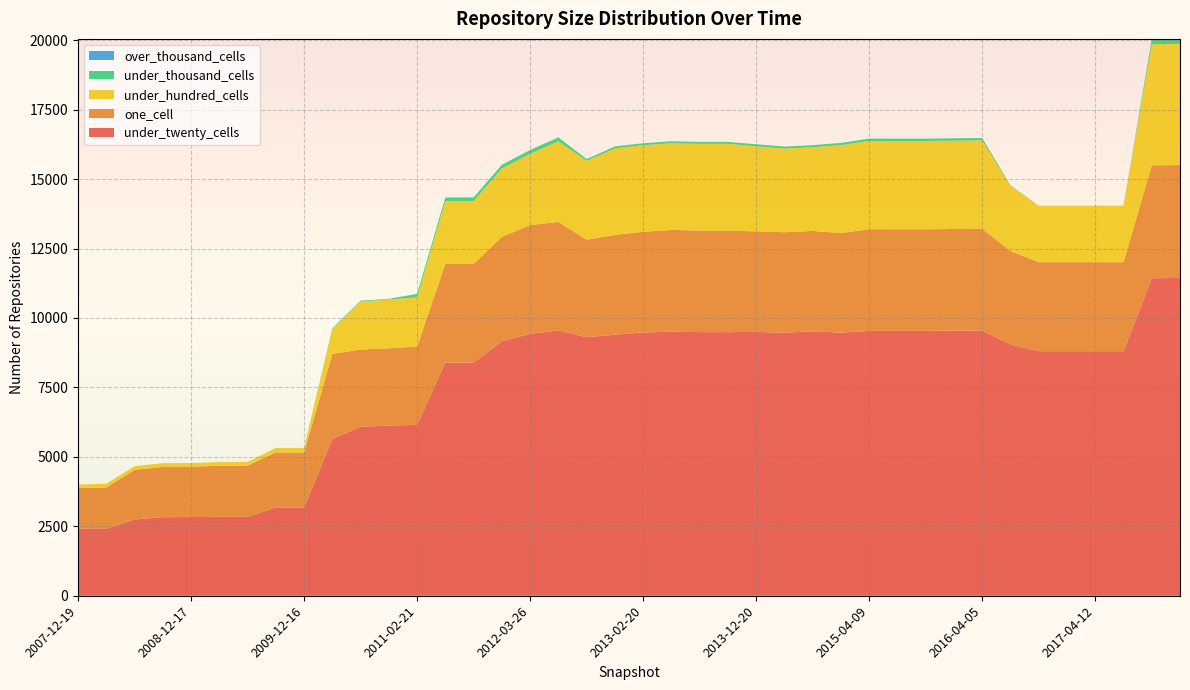

Reading left to right, what are all the values shown in this chart?

under_twenty_cells: 2413	2405	2747	2830	2833	2840	2840	3177	3177	5645	6082	6126	6156	8390	8392	9163	9430	9553	9309	9397	9480	9505	9493	9490	9501	9471	9520	9475	9535	9537	9536	9545	9547	9048	8805	8805	8805	8805	11430	11441
one_cell: 1463	1495	1784	1812	1811	1842	1842	1983	1983	3062	2783	2784	2817	3557	3555	3758	3916	3906	3511	3595	3624	3665	3656	3656	3618	3617	3615	3584	3661	3657	3657	3660	3666	3362	3205	3205	3205	3203	4066	4064
under_hundred_cells: 126	133	133	133	133	133	133	163	163	900	1736	1754	1768	2264	2264	2462	2563	2902	2837	3117	3118	3123	3122	3125	3062	3011	3013	3166	3178	3178	3179	3181	3183	2345	2033	2033	2033	2033	4360	4364
under_thousand_cells: 0	0	0	0	0	0	0	0	0	25	25	25	129	129	131	133	140	141	66	69	70	70	70	70	74	74	75	78	84	84	84	84	84	24	2	2	2	2	180	180
over_thousand_cells: 0	0	0	0	0	0	0	0	0	0	0	0	0	0	0	0	0	0	0	0	0	0	0	0	0	0	0	0	0	0	0	0	0	0	0	0	0	0	0	0